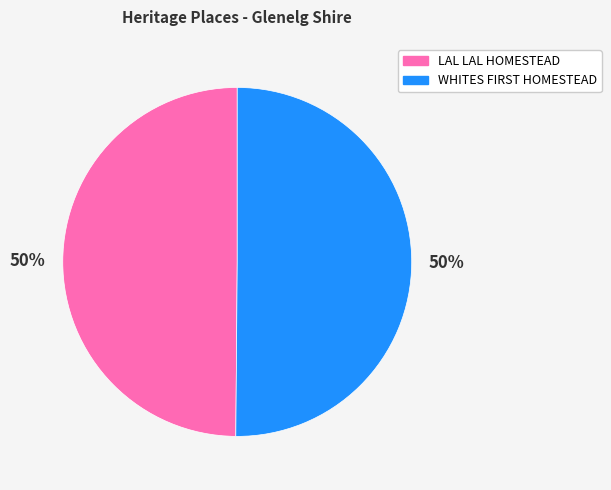

To the nearest percent, what percentage of the pie is LAL LAL HOMESTEAD?

50%